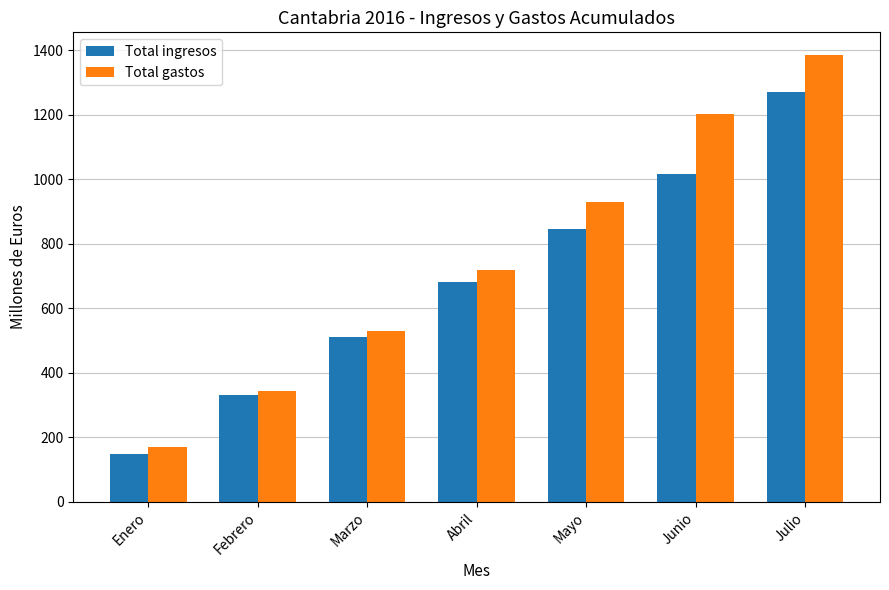

Read the Total ingresos value at Julio, to the nearest 10.

1270